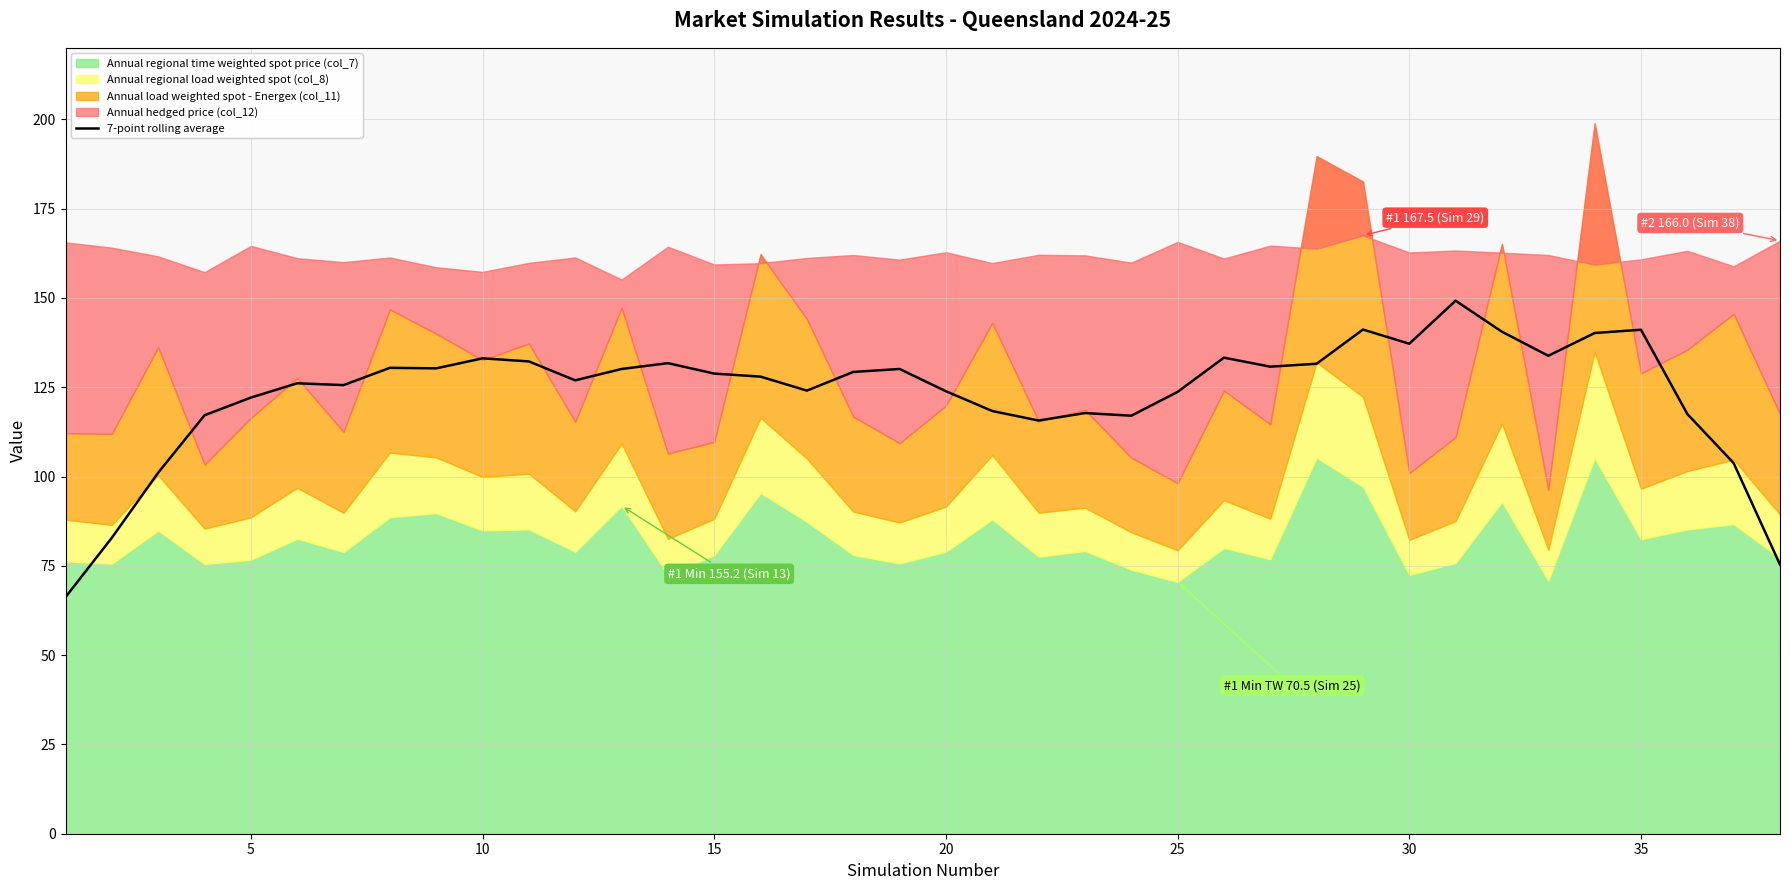

How many lines are shown in the chart?

1